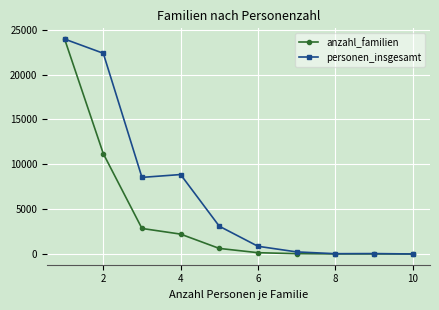

Does the chart have visible grid lines?

Yes